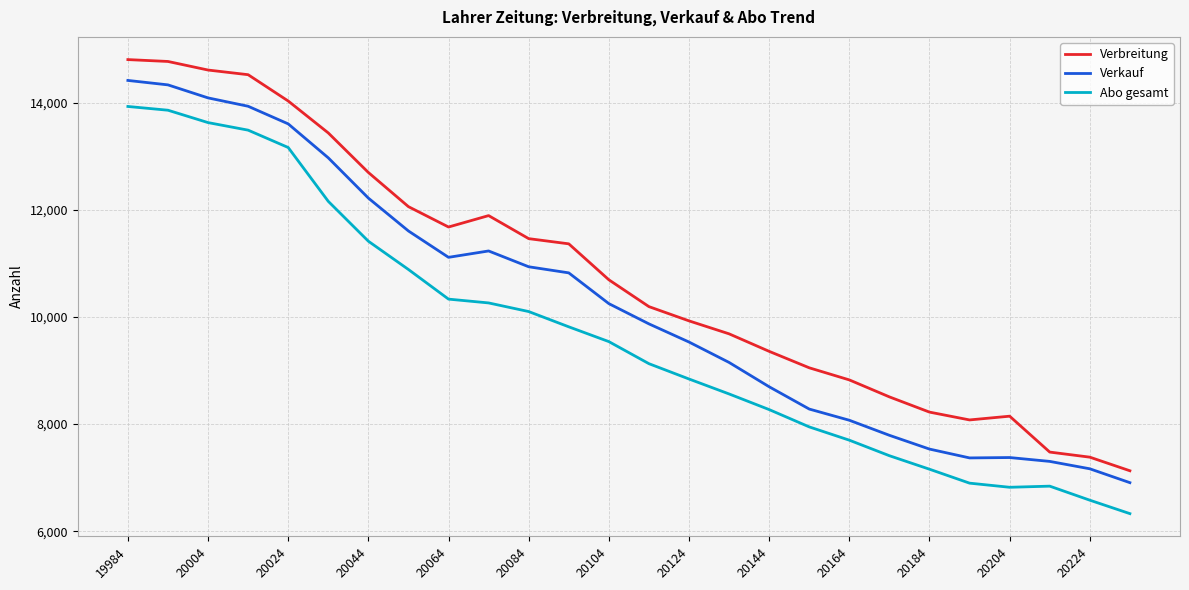

What are all the series names shown in the legend?

Verbreitung, Verkauf, Abo gesamt